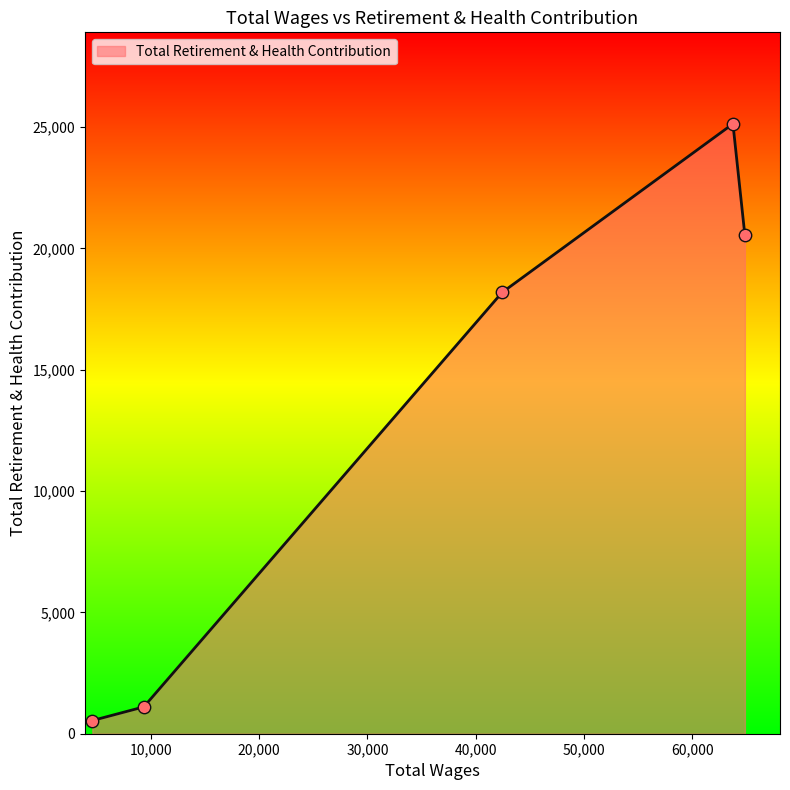

True or false: the data has more than 1 interior local peaks.

False